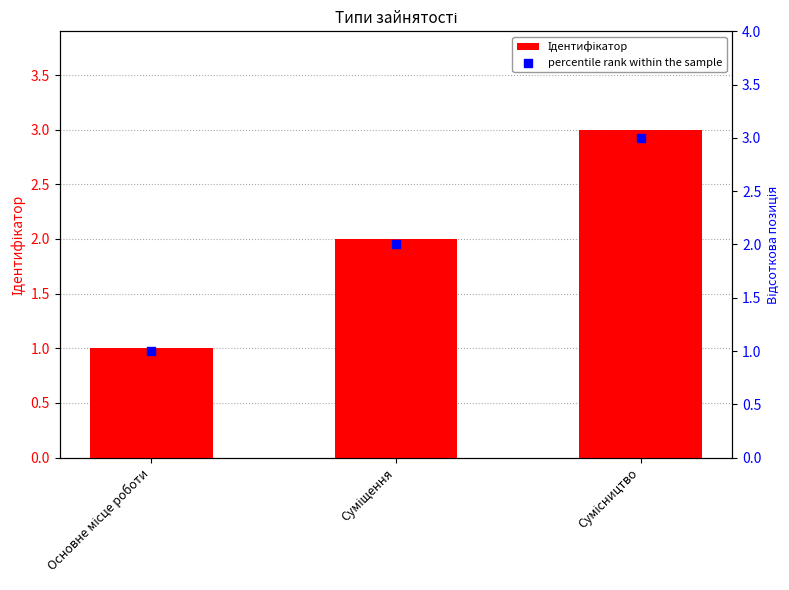

Is the value of percentile rank within the sample at Основне місце роботи greater than the value of Ідентифікатор at Основне місце роботи?

No